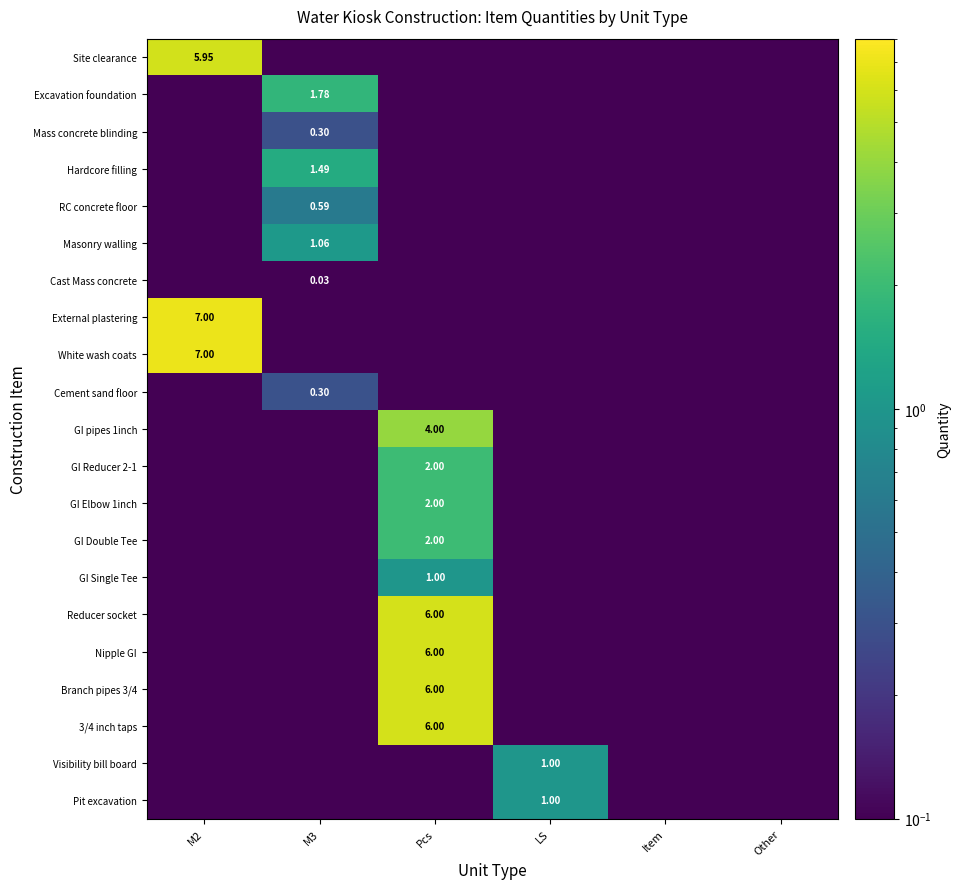

At which label does 3/4 inch taps reach its minimum?

M2